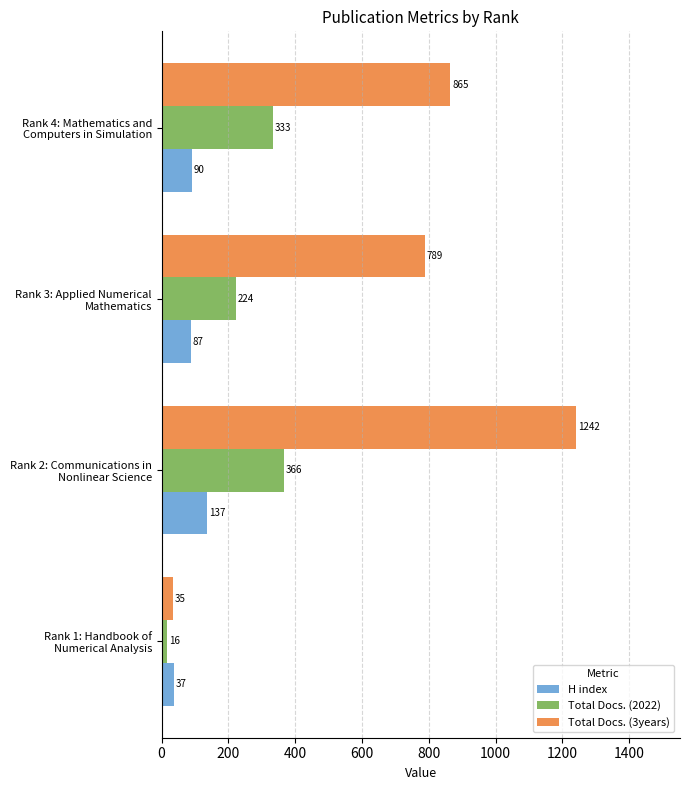

What is the minimum value for Total Docs. (3years)?

35